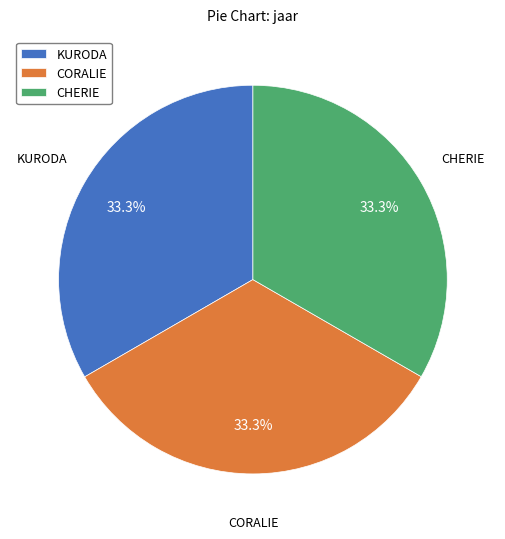

To the nearest percent, what percentage of the pie is KURODA?

33%